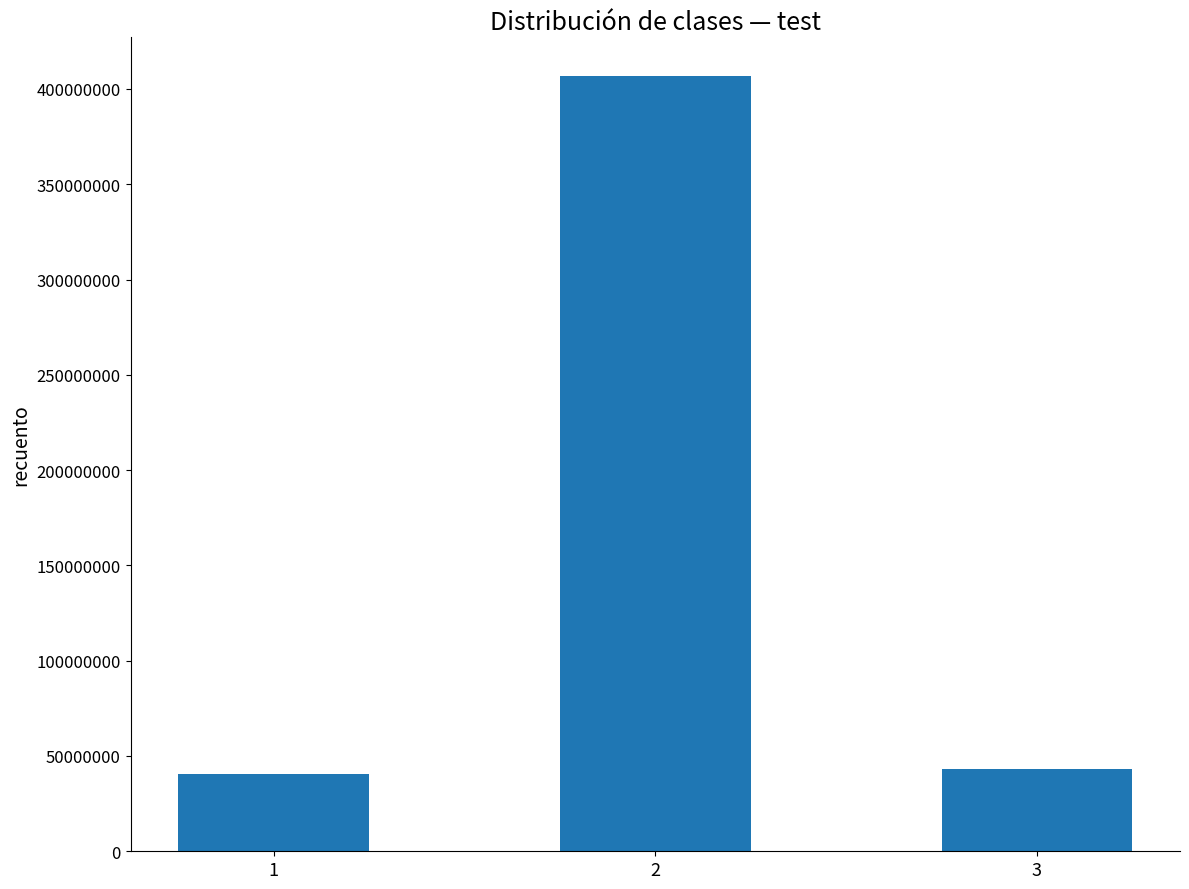

What is the value of the 3rd bar from the left?

43126920